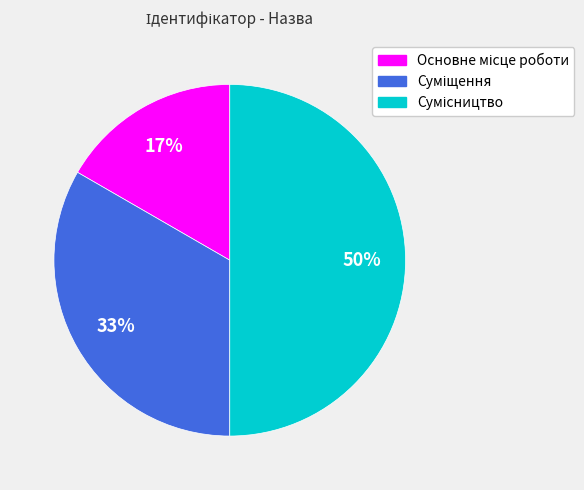

To the nearest percent, what is the difference between the largest and smallest slice percentages?

33%